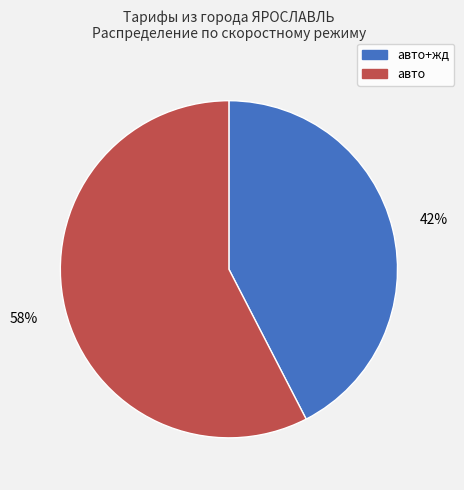

True or false: авто accounts for 44% of the total.

False